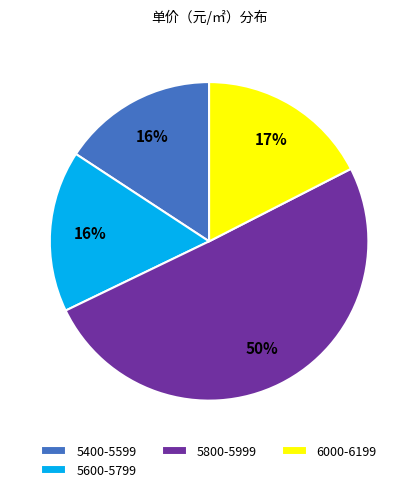

To the nearest percent, what is the average slice percentage?

25%